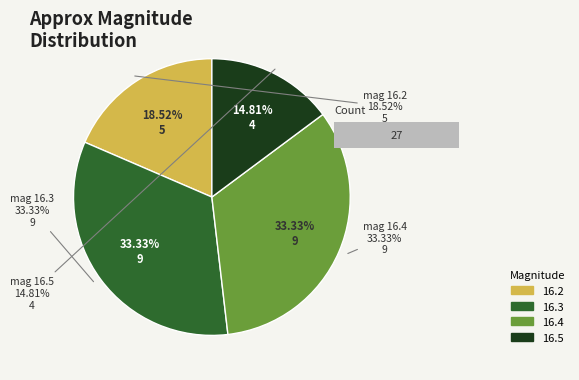

To the nearest percent, what is the combined percentage of 16.2 and 16.4?

52%